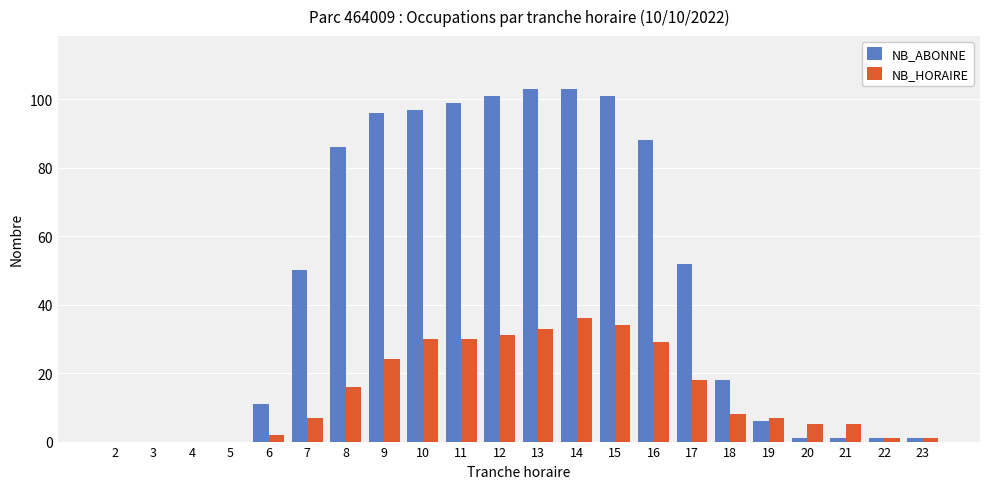

Does the chart contain stacked bars?

No